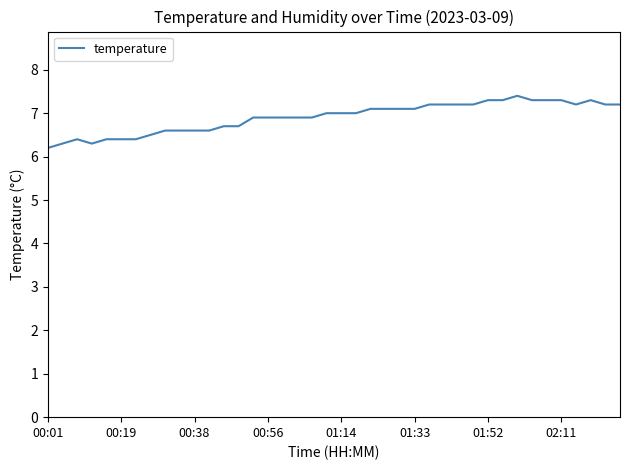

What is the smallest value displayed?

6.2